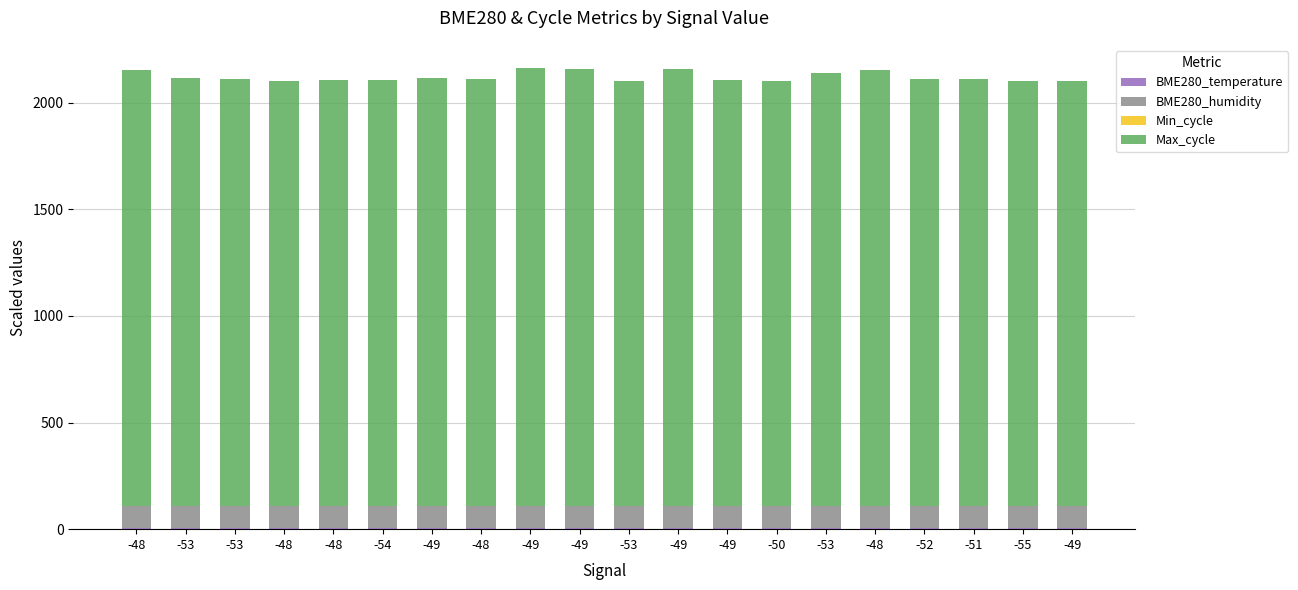

Are the bars grouped side by side (vs. stacked)?

No